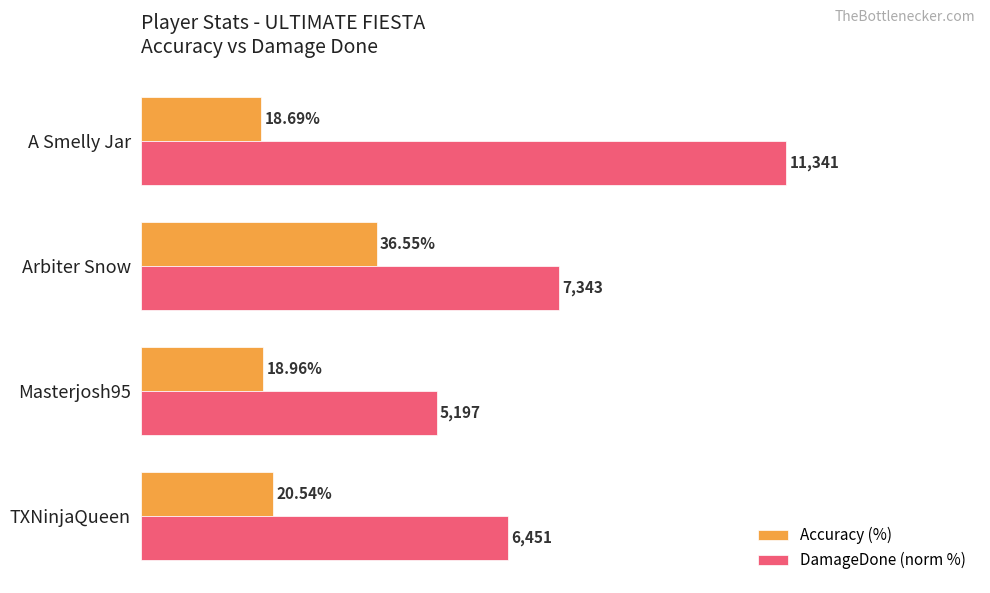

List the labels in order of Accuracy (%) value, largest first.

Arbiter Snow, TXNinjaQueen, Masterjosh95, A Smelly Jar